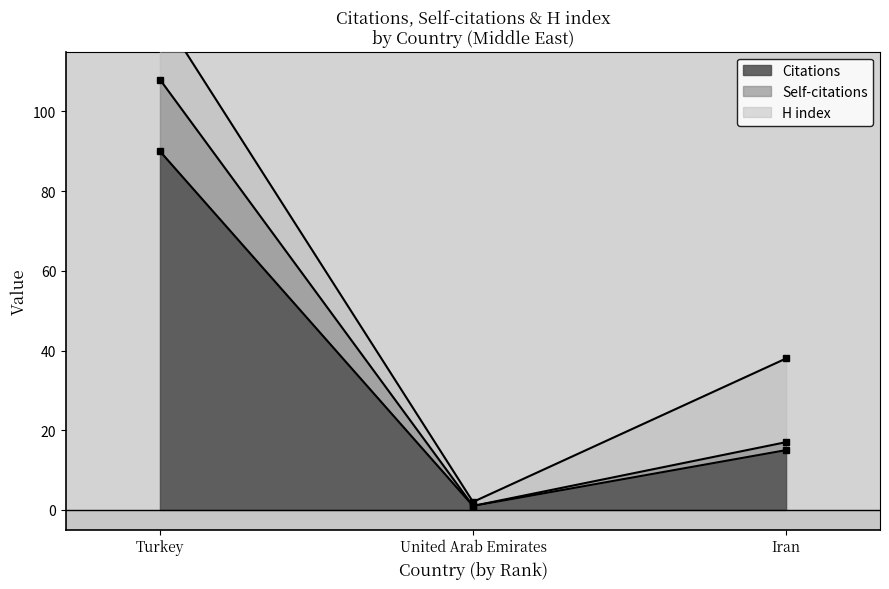

True or false: Citations has a value of 90 at Turkey.

True